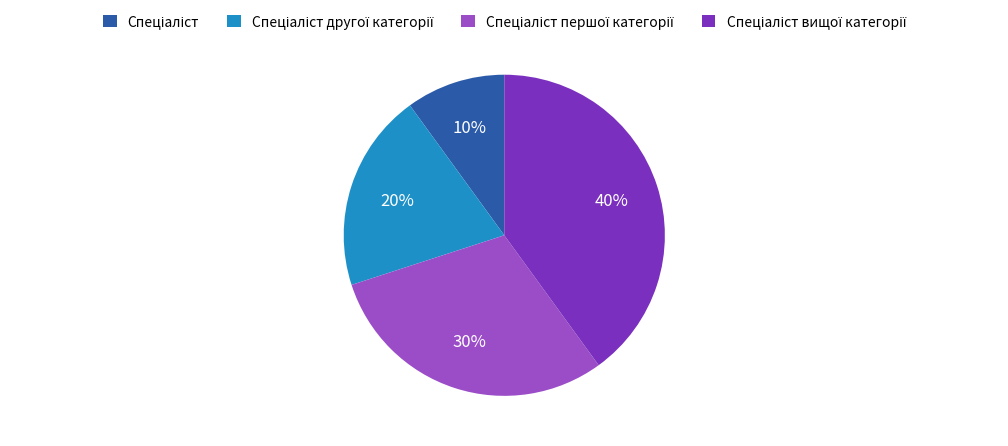

Count the number of slices in the pie.

4